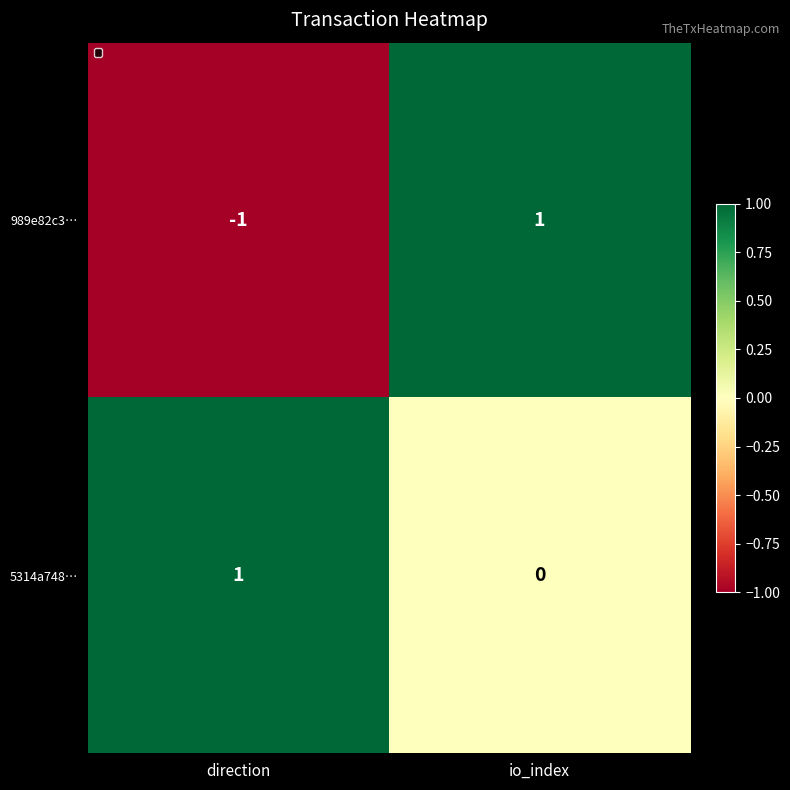

Which series has the largest range (max minus min)?

989e82c3…